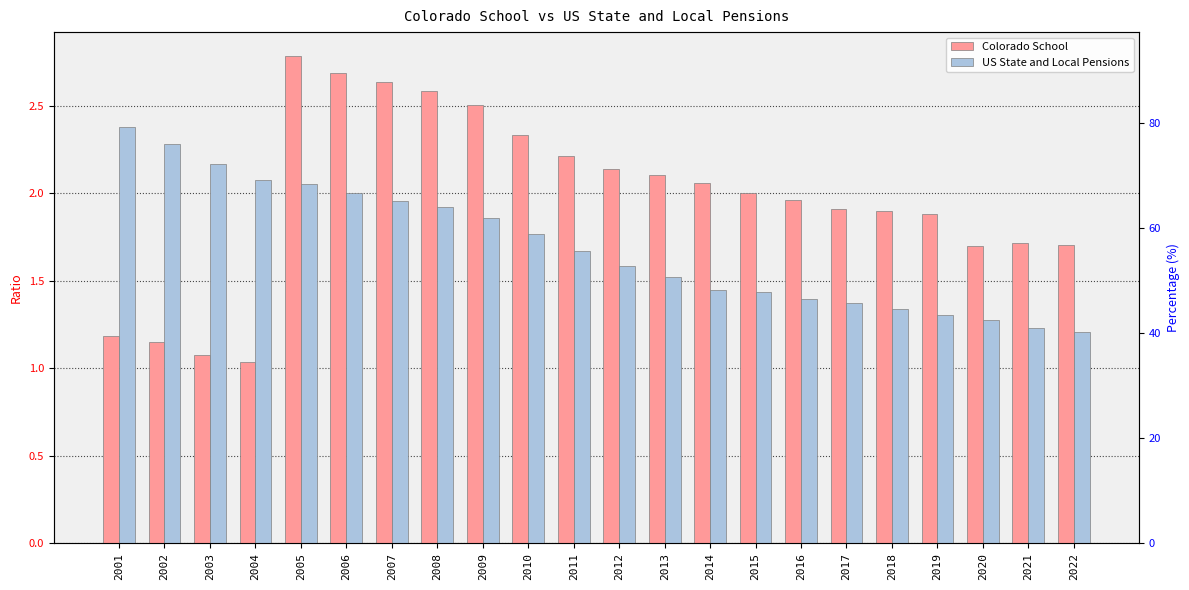

Is the value of Colorado School at 2016 greater than the value of US State and Local Pensions at 2001?

No